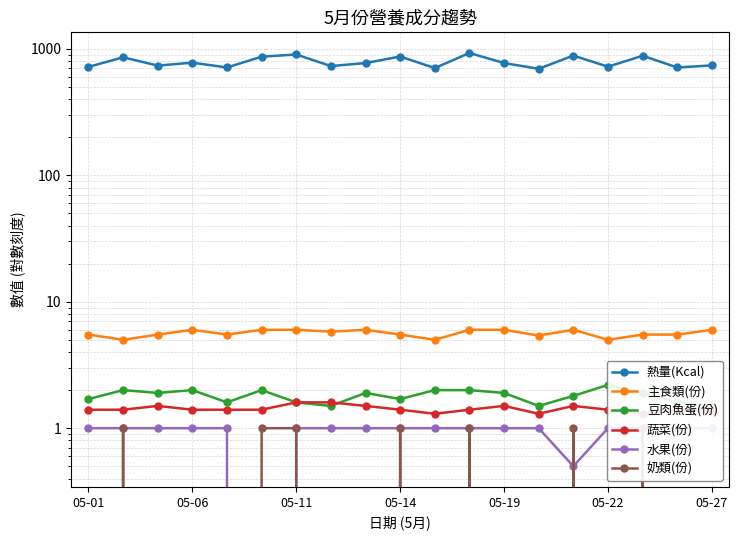

How many lines are shown in the chart?

6